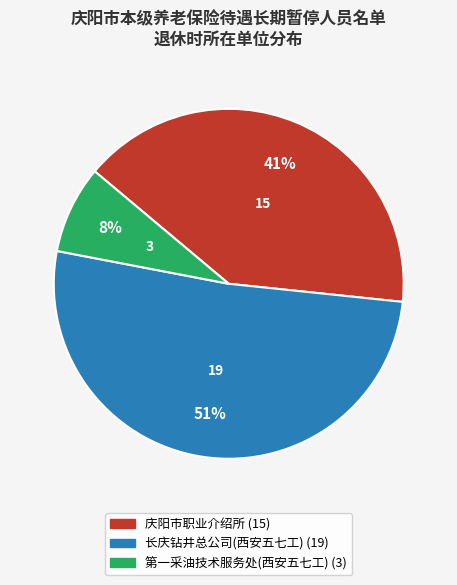

To the nearest percent, what is the average slice percentage?

33%